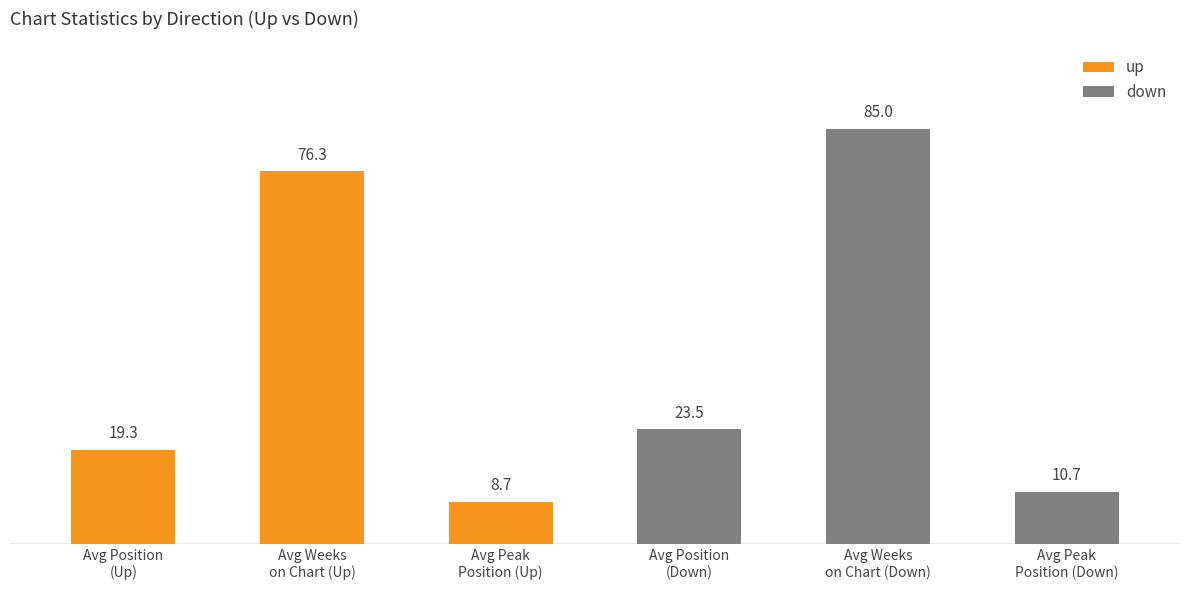

What is the greatest value displayed?

85.0